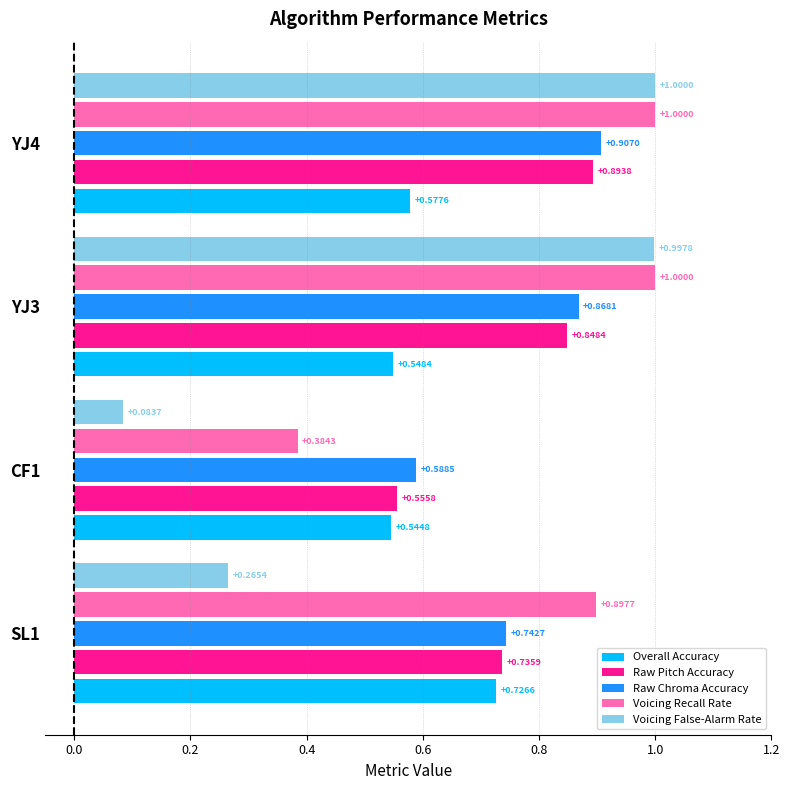

At how many categories does at least one series exceed 0?

4